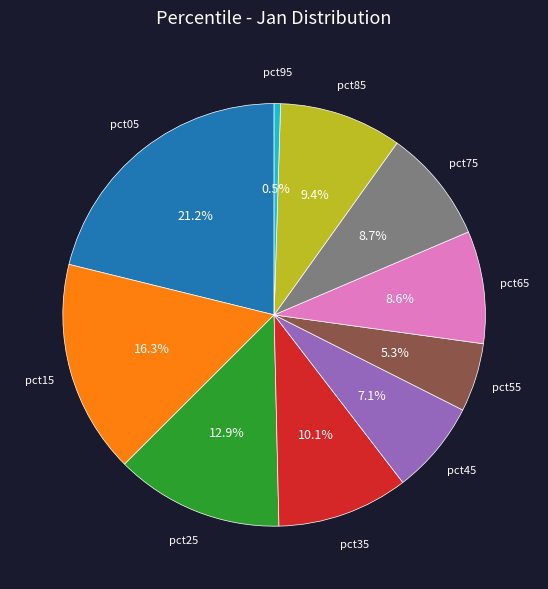

Count the number of slices in the pie.

10